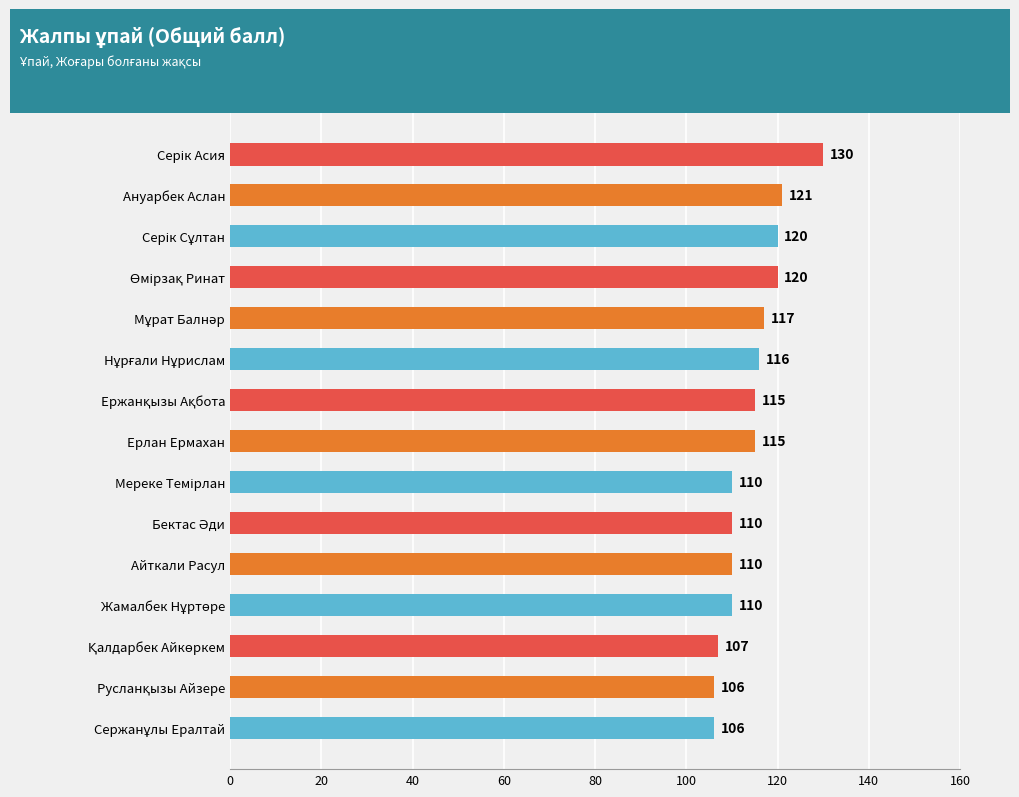

Read the value at Ерлан Ермахан.

115